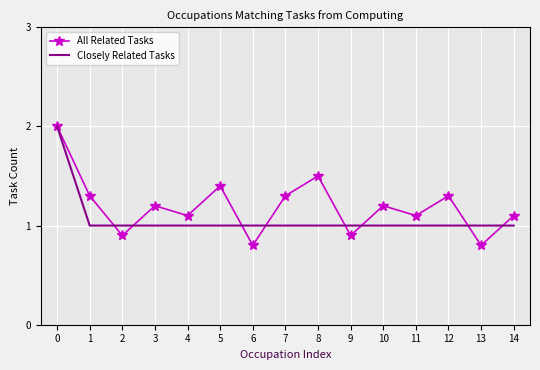

Reading left to right, extract all data points from this chart.

All Related Tasks: 0=2.0	1=1.3	2=0.9	3=1.2	4=1.1	5=1.4	6=0.8	7=1.3	8=1.5	9=0.9	10=1.2	11=1.1	12=1.3	13=0.8	14=1.1
Closely Related Tasks: 0=2.0	1=1.0	2=1.0	3=1.0	4=1.0	5=1.0	6=1.0	7=1.0	8=1.0	9=1.0	10=1.0	11=1.0	12=1.0	13=1.0	14=1.0